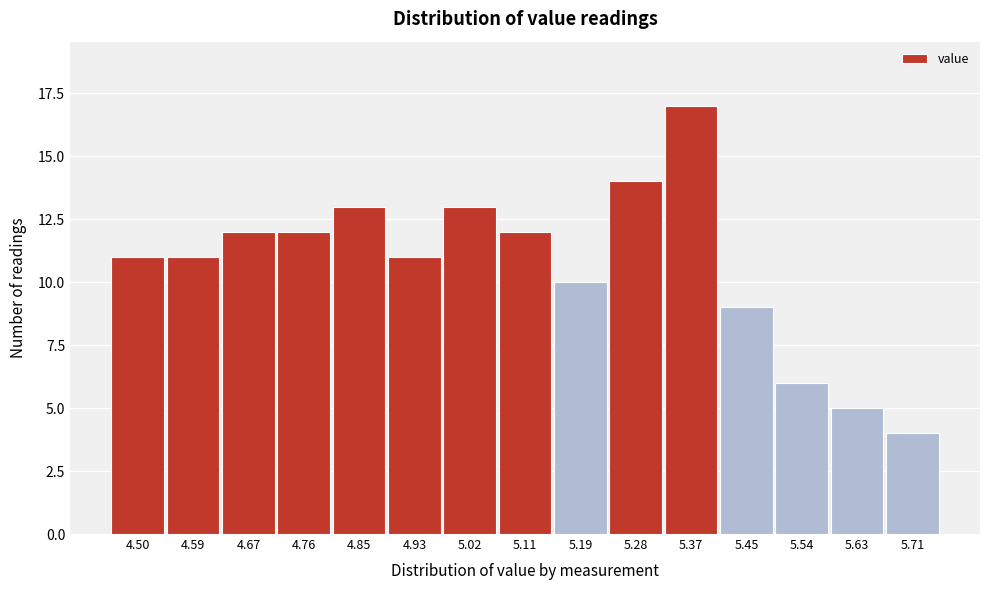

Reading left to right, what are all the values shown in this chart?

11	11	12	12	13	11	13	12	10	14	17	9	6	5	4